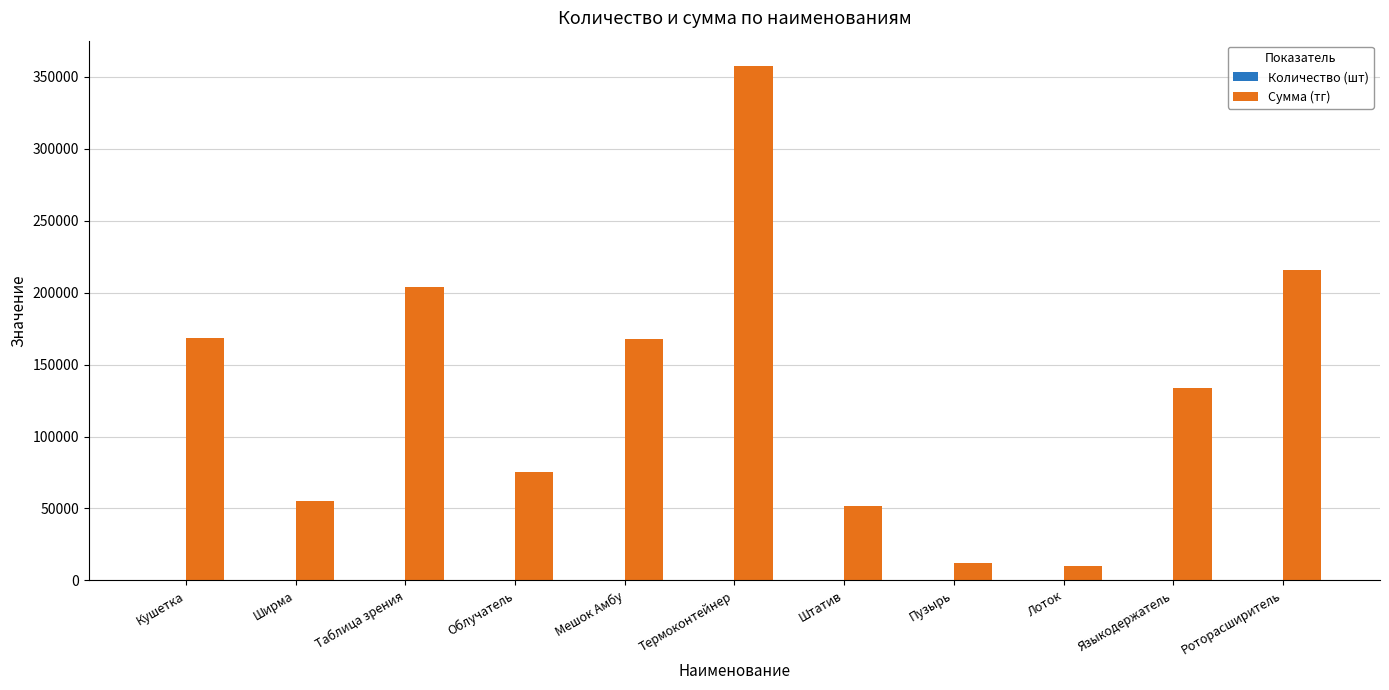

What is the highest value of the Сумма (тг) series?

357360